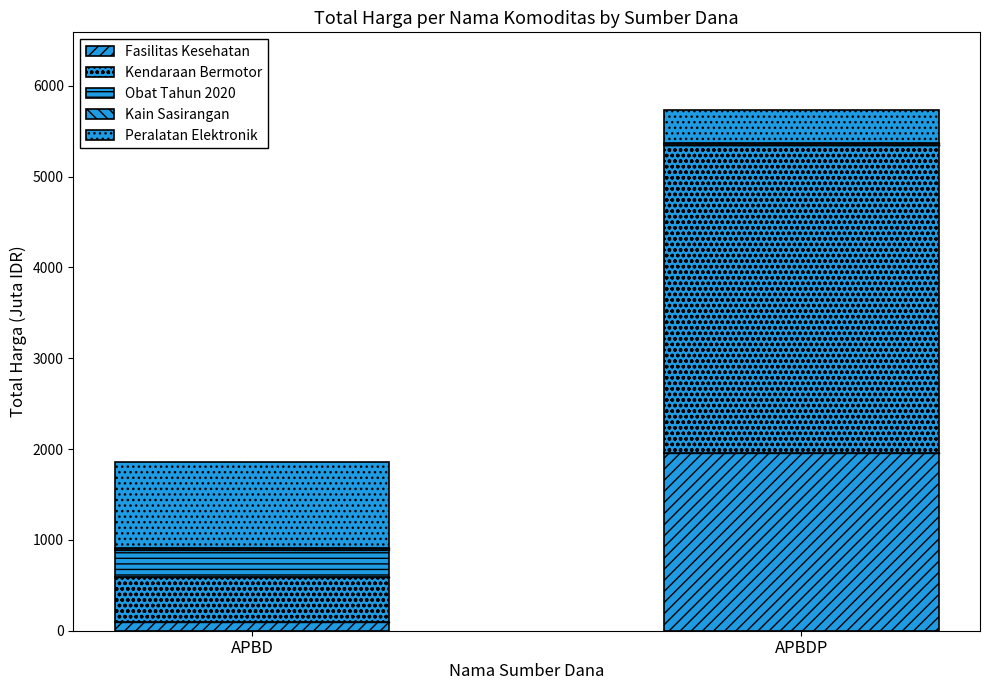

How many categories are shown in the chart?

2